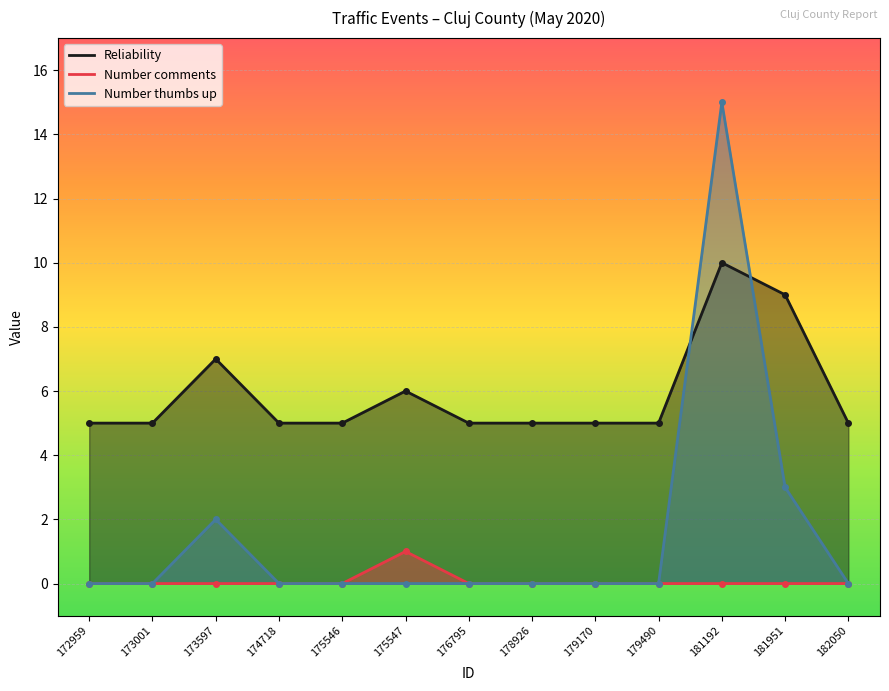

Reading right to left, extract all data points from this chart.

Reliability: 5	9	10	5	5	5	5	6	5	5	7	5	5
Number comments: 0	0	0	0	0	0	0	1	0	0	0	0	0
Number thumbs up: 0	3	15	0	0	0	0	0	0	0	2	0	0